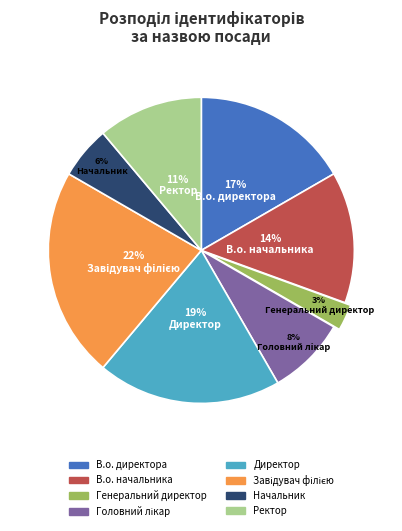

Approximately how many times larger is the value at В.о. директора compared to В.о. начальника?

1.2